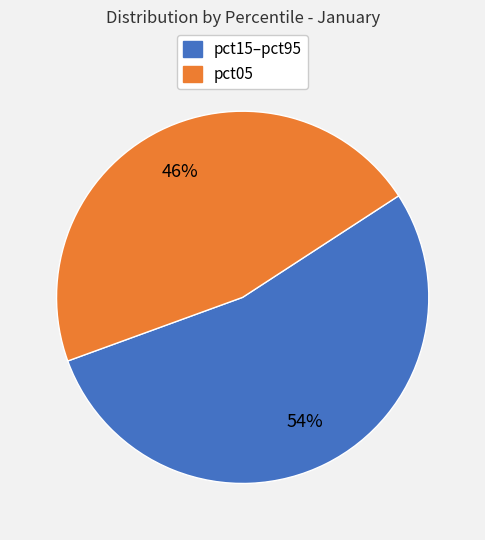

To the nearest percent, what is the average slice percentage?

50%